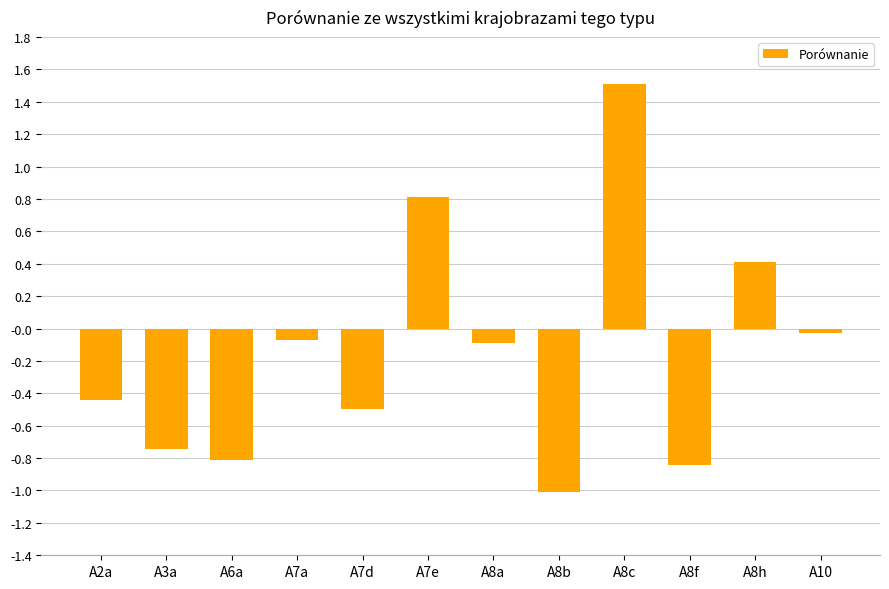

Is it true that the value at A8b is -1.0?

True